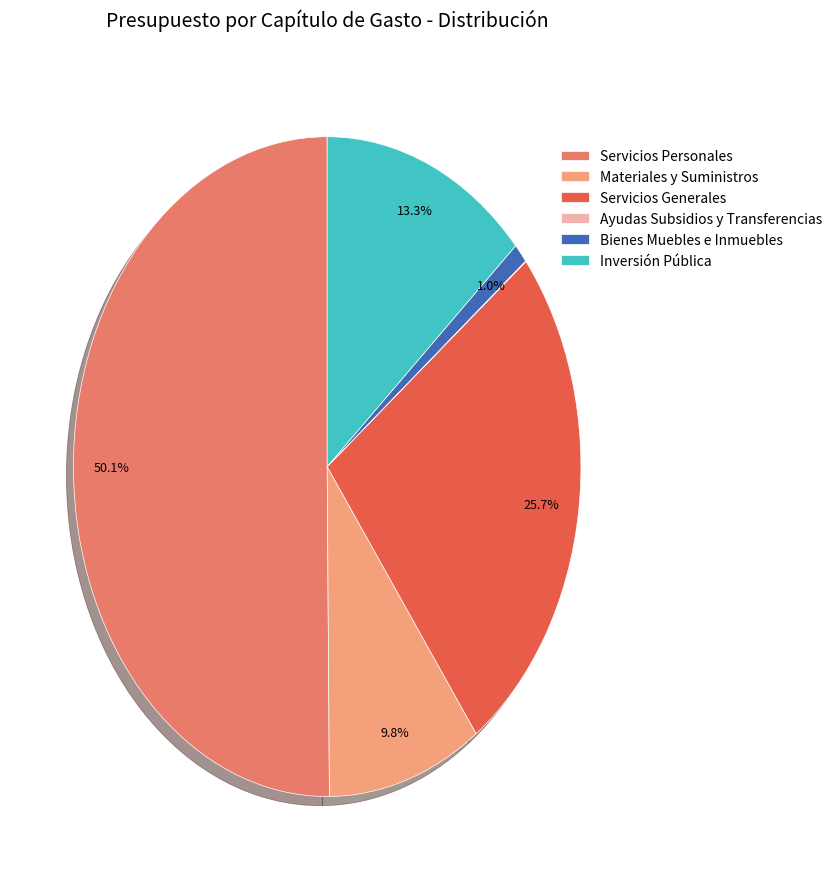

True or false: Materiales y Suministros accounts for 3% of the total.

False